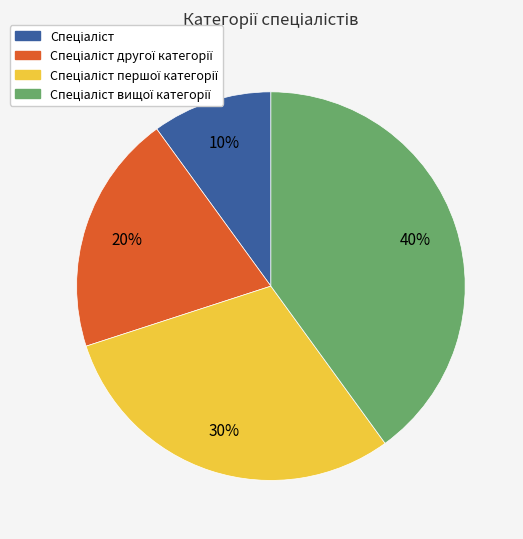

To the nearest percent, what is the difference between the largest and smallest slice percentages?

30%